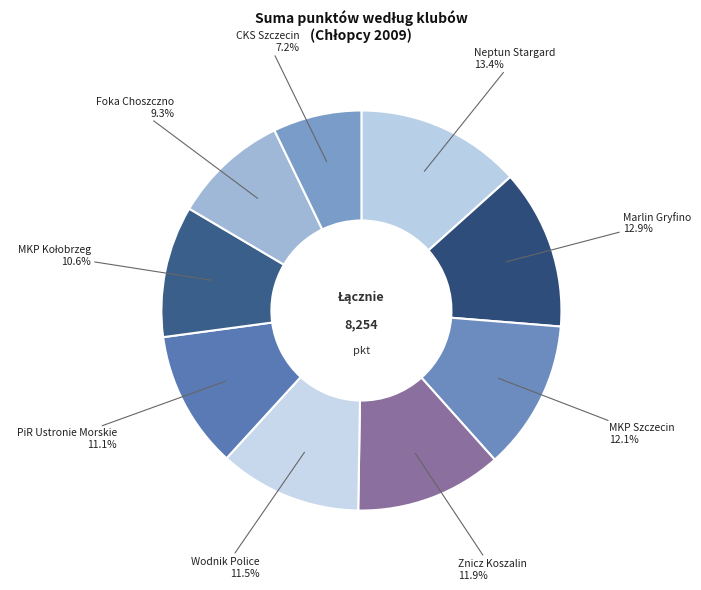

What percentage is the Znicz Koszalin slice, to the nearest percent?

12%